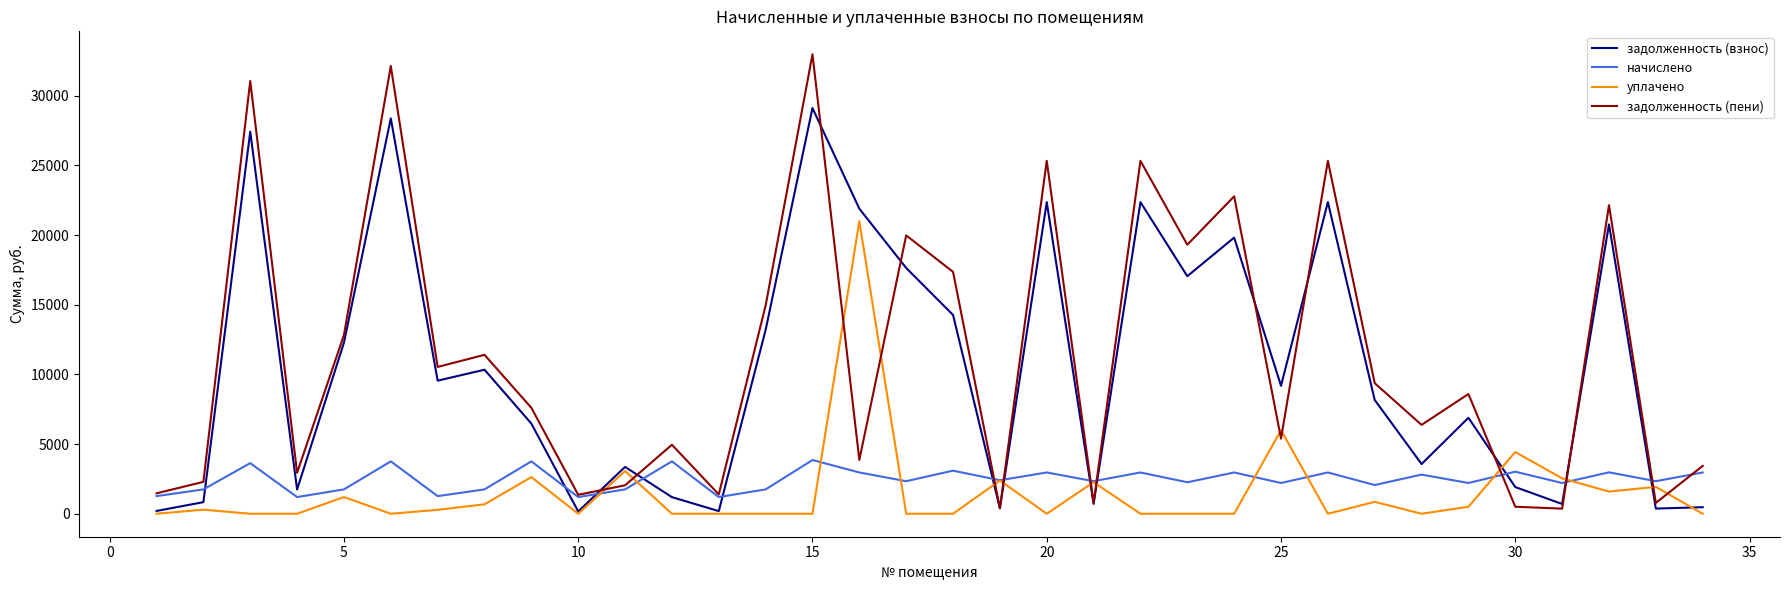

After their last crossing, which series has the higher values: задолженность (взнос) or начислено?

начислено